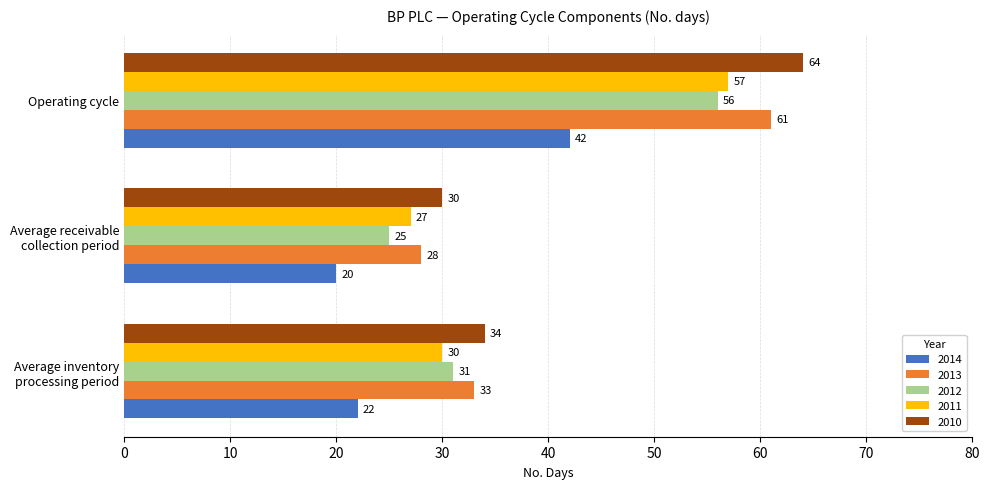

What is the highest value of the 2013 series?

61